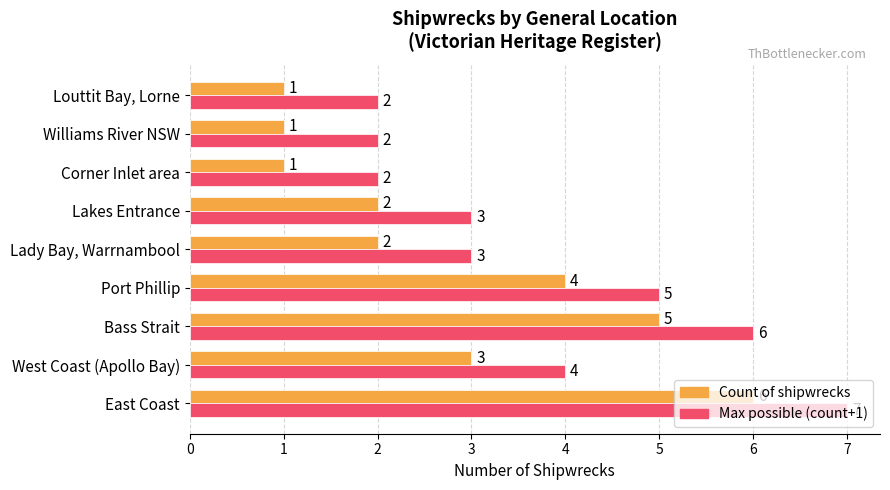

At East Coast, list the series in order from smallest to largest.

Count of shipwrecks, Max possible (count+1)